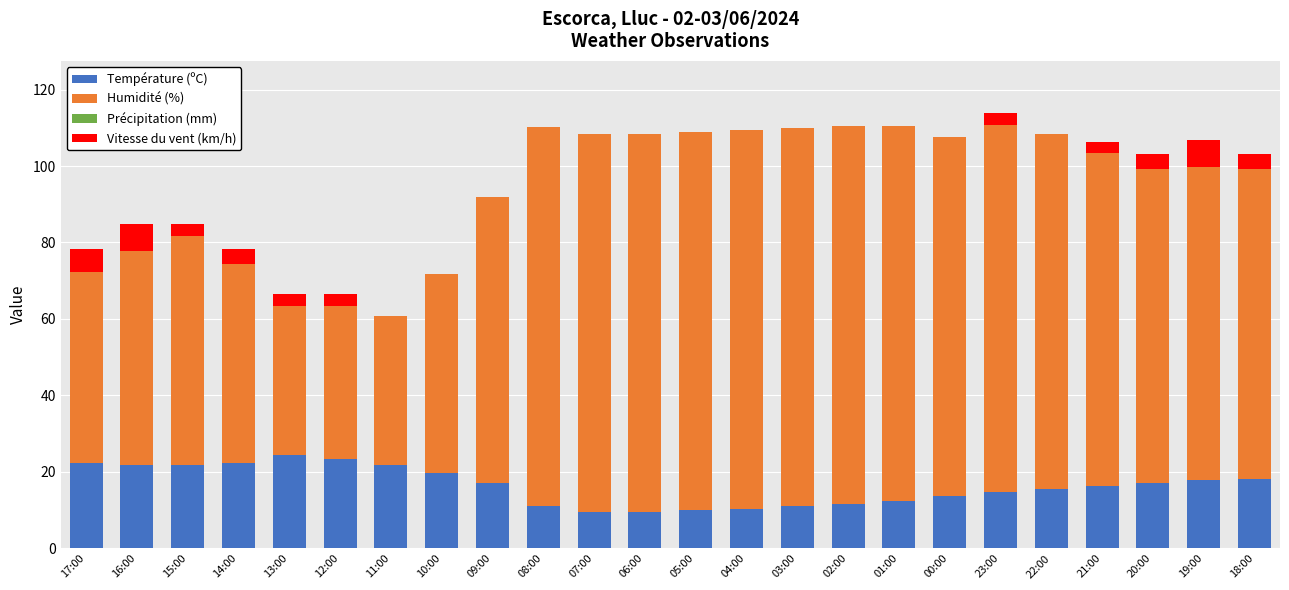

What is the sum of the Température (ºC) values at 20:00 and 06:00?

26.7